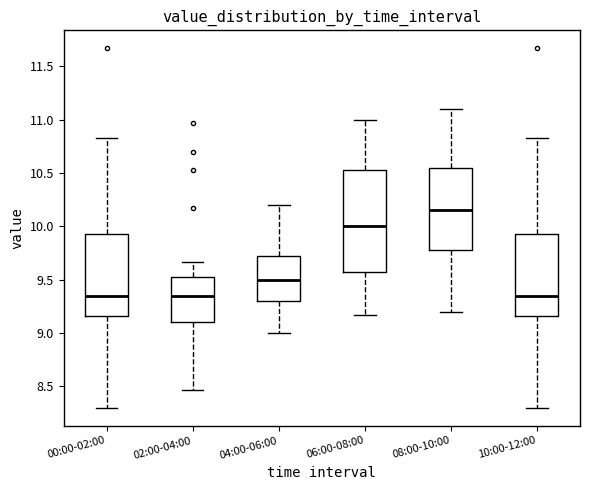

Reading left to right, read every box against the y-axis: the position of its median line, the range the box covers, and the ends of its whiskers. The values are not printed on the chart, so give them approximately, as read against the axis.

00:00-02:00: median 9.35, box 9.15 to 9.95, whiskers 8.30 to 10.85
02:00-04:00: median 9.35, box 9.10 to 9.55, whiskers 8.45 to 9.65
04:00-06:00: median 9.50, box 9.30 to 9.75, whiskers 9.00 to 10.20
06:00-08:00: median 10.00, box 9.60 to 10.55, whiskers 9.15 to 11.00
08:00-10:00: median 10.15, box 9.80 to 10.55, whiskers 9.20 to 11.10
10:00-12:00: median 9.35, box 9.15 to 9.95, whiskers 8.30 to 10.85